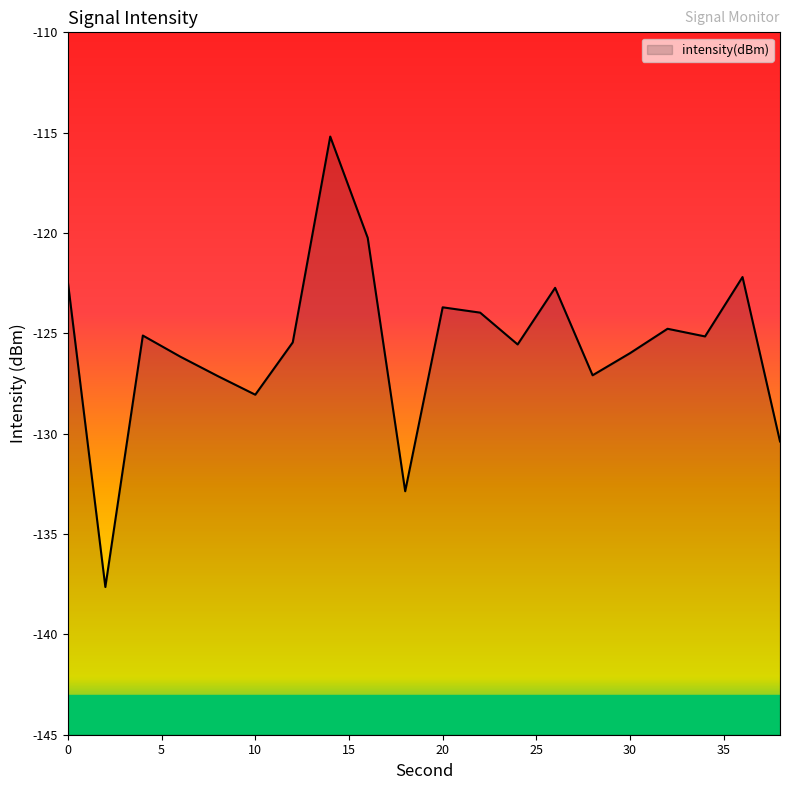

True or false: the data shows -25.1 at 0.

False